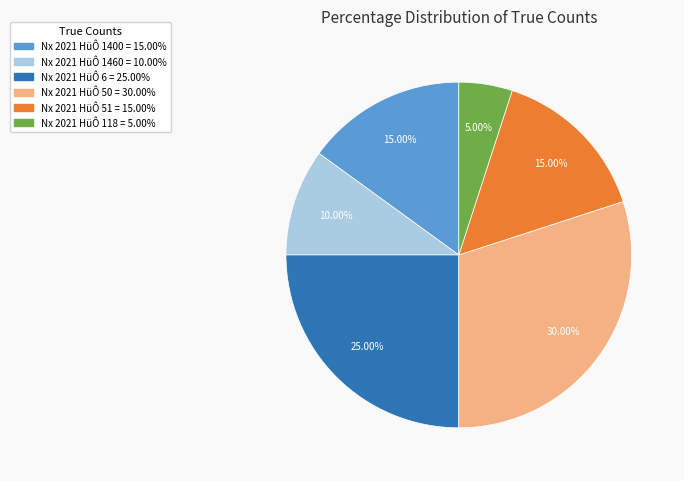

Is there a majority slice in this chart?

No